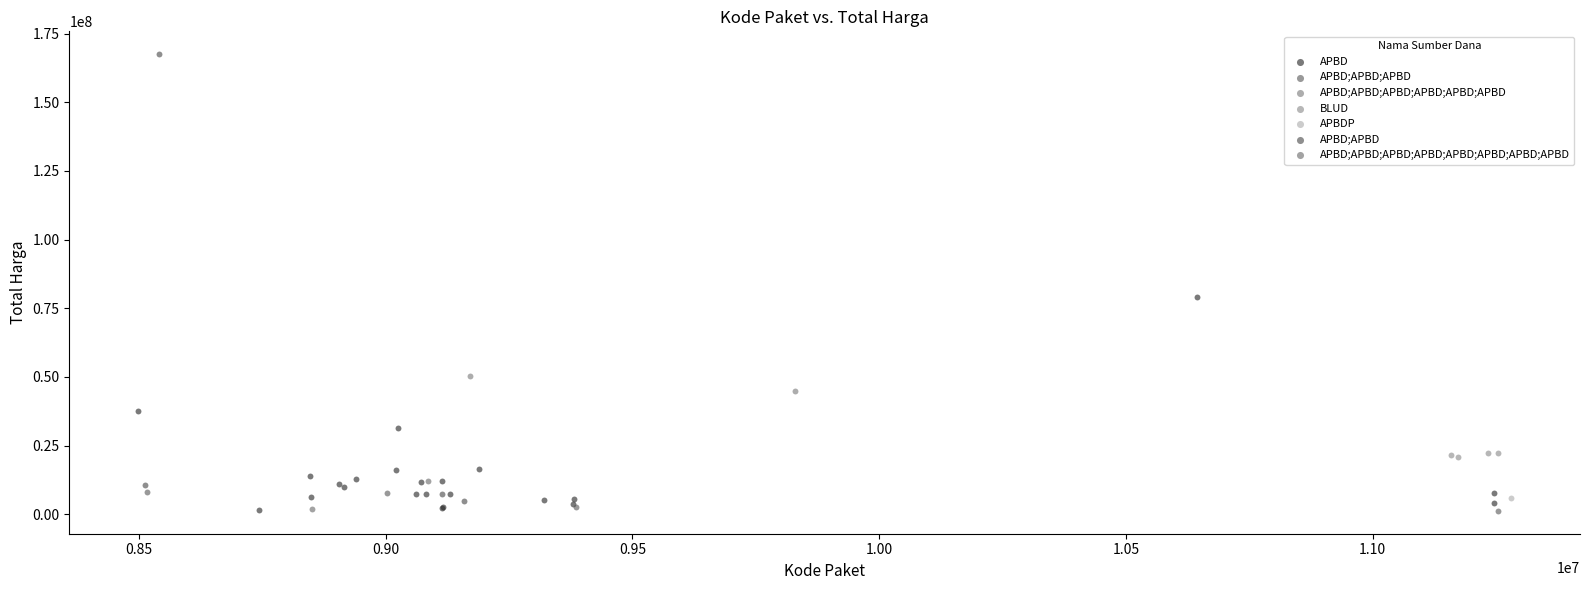

What are all the series names shown in the legend?

APBD, APBD;APBD;APBD, APBD;APBD;APBD;APBD;APBD;APBD, BLUD, APBDP, APBD;APBD, APBD;APBD;APBD;APBD;APBD;APBD;APBD;APBD